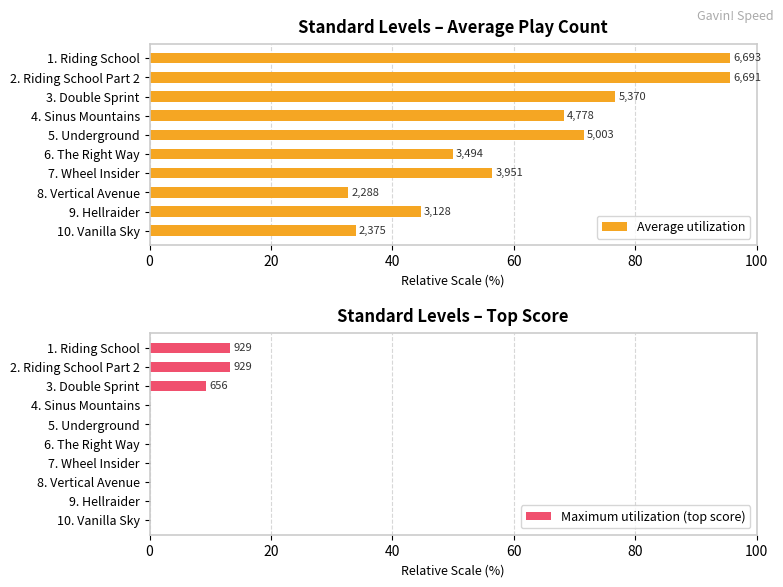

How many data points does each series have?

10